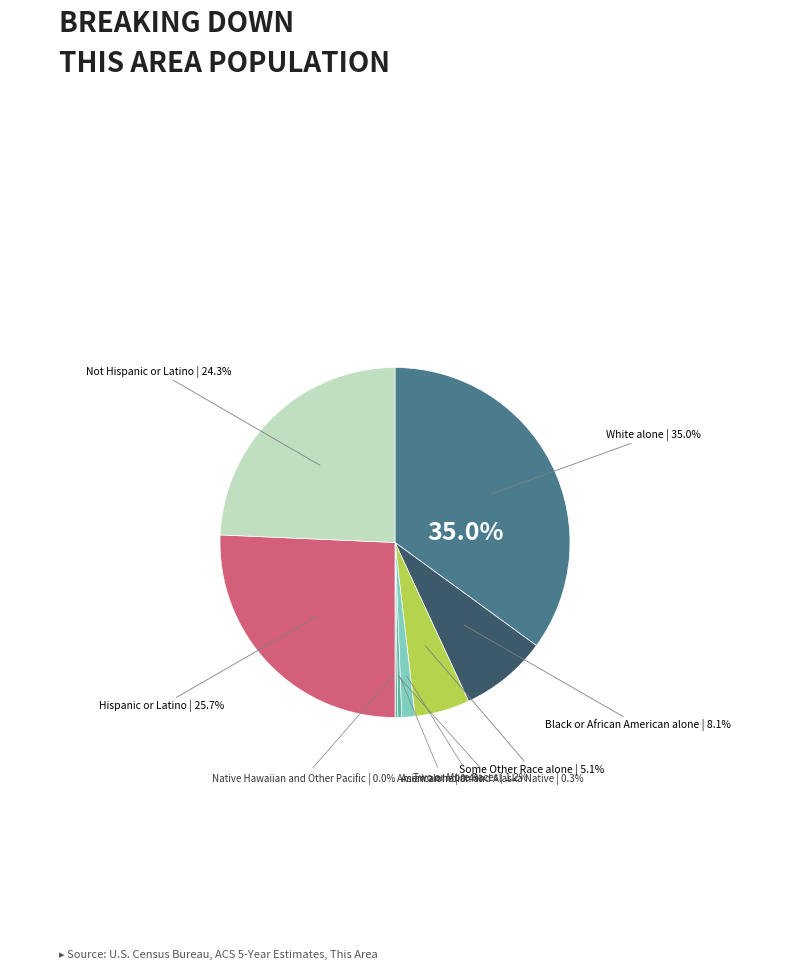

Do Hispanic or Latino and American Indian and Alaska Native together represent more than half of the pie?

No